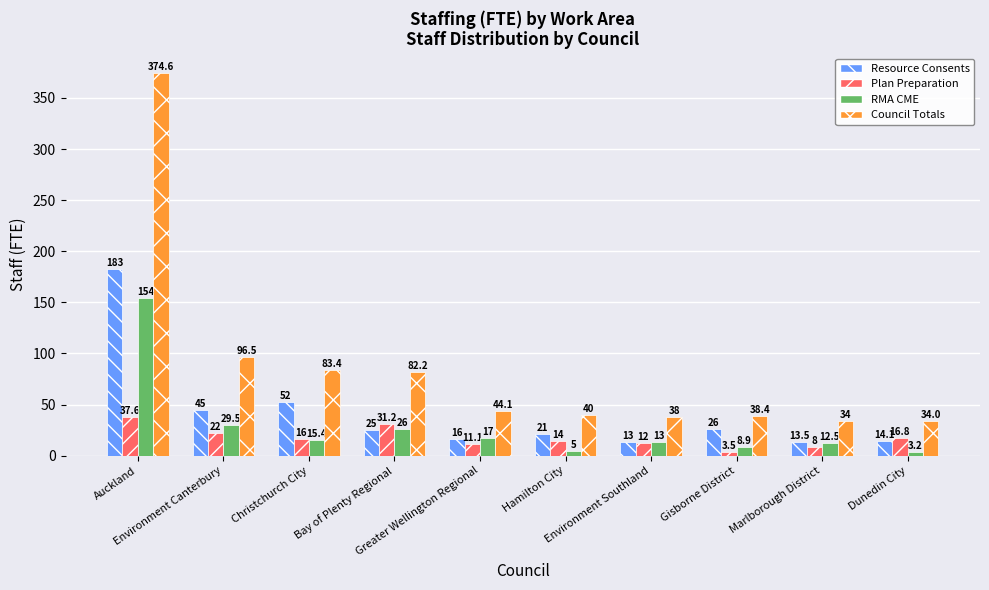

What is the sum of the RMA CME values at Environment Southland and Auckland?

167.0